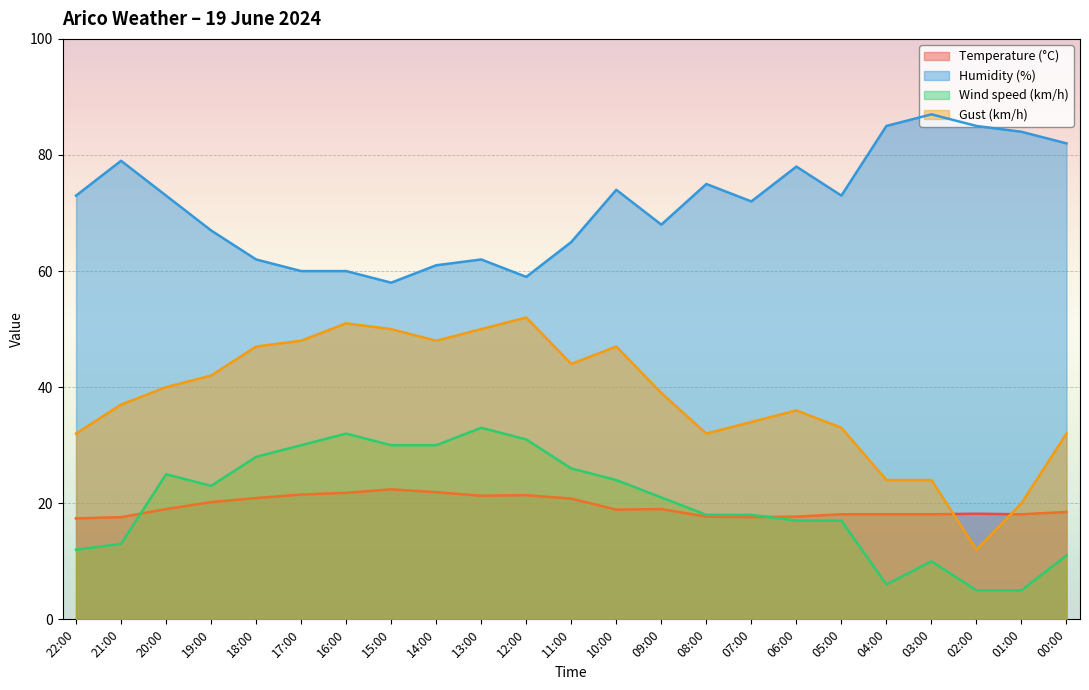

Where does the Temperature (°C) series first go above 18?

20:00